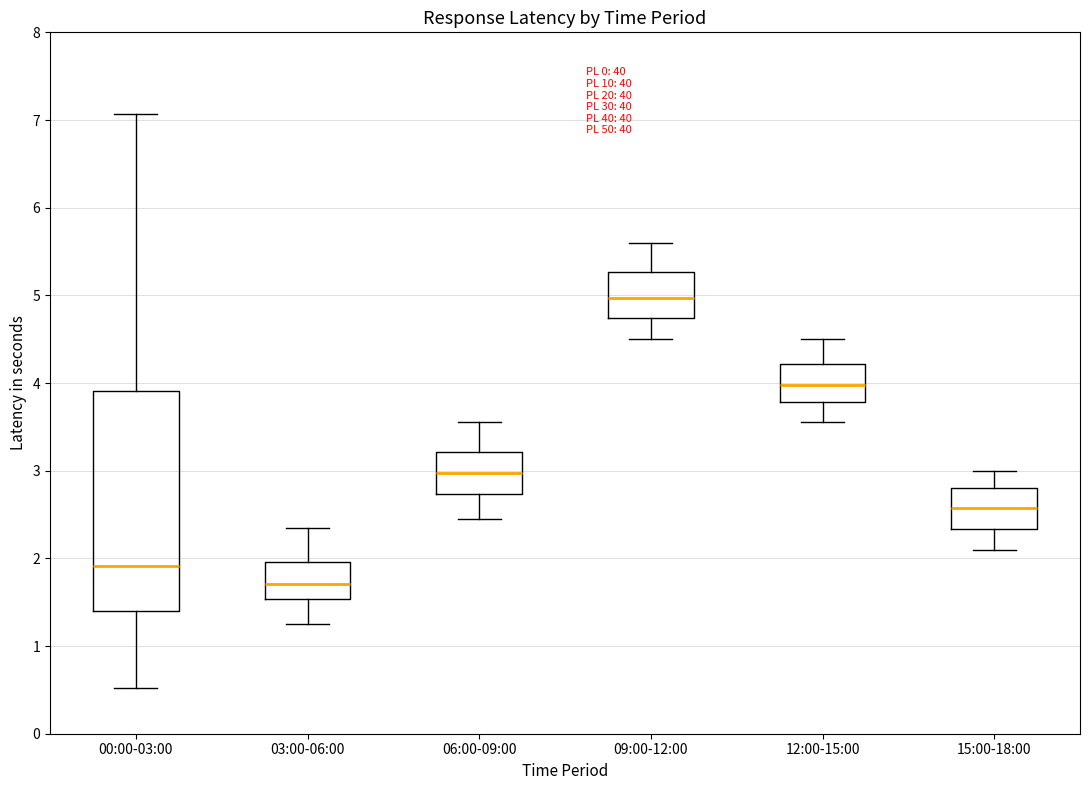

Where does the lower whisker of the box for 15:00-18:00 end on the y-axis? The values are not printed on the chart, so give them approximately, as read against the axis.

2.1